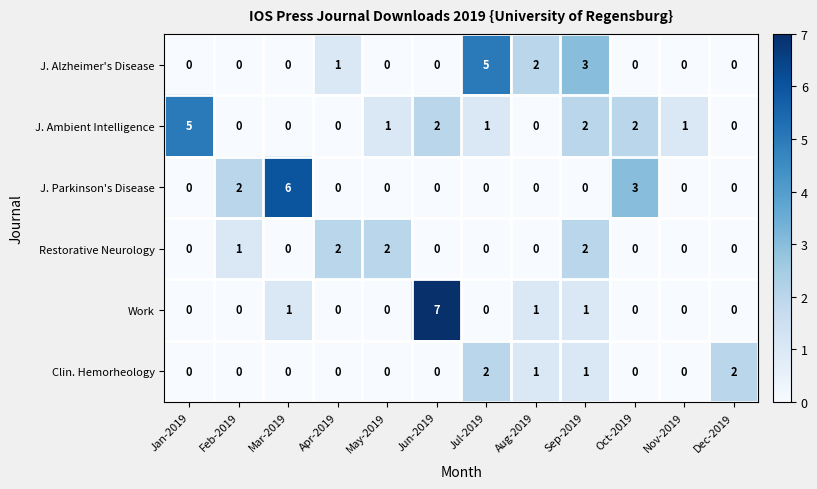

The value of J. Ambient Intelligence at Apr-2019 is -3. True or false?

False